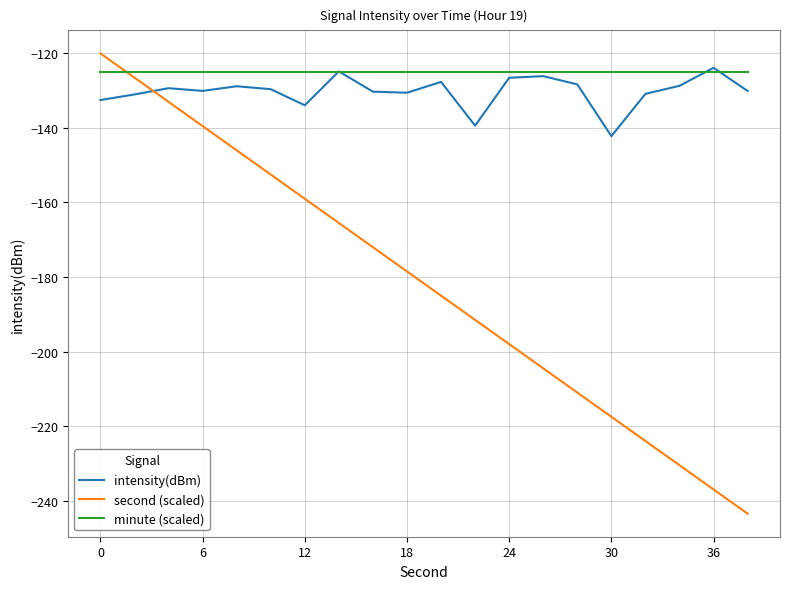

What is the highest value of the second (scaled) series?

-120.0